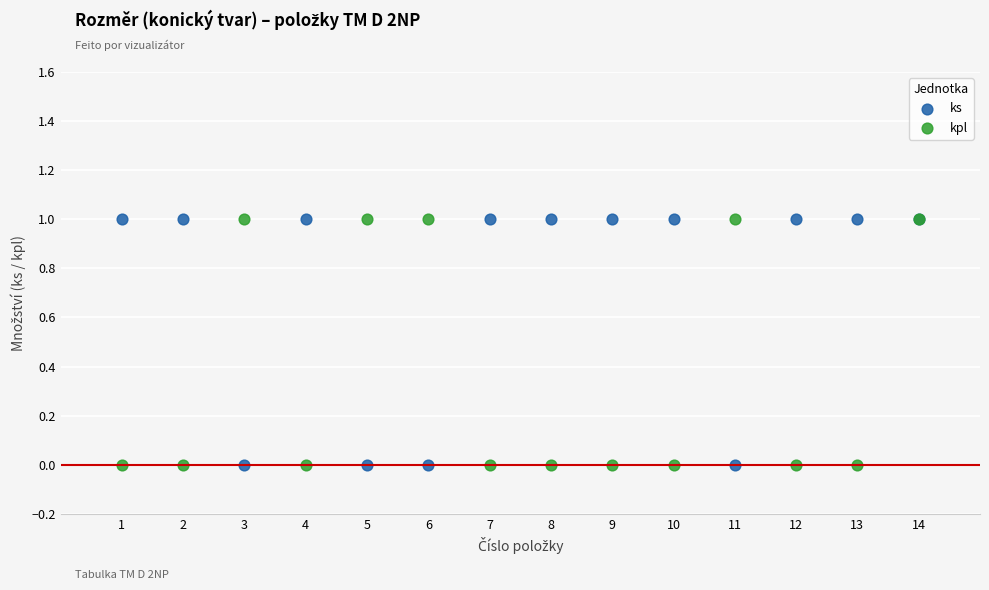

What is the X range (max minus min) for the scatter plot?

13